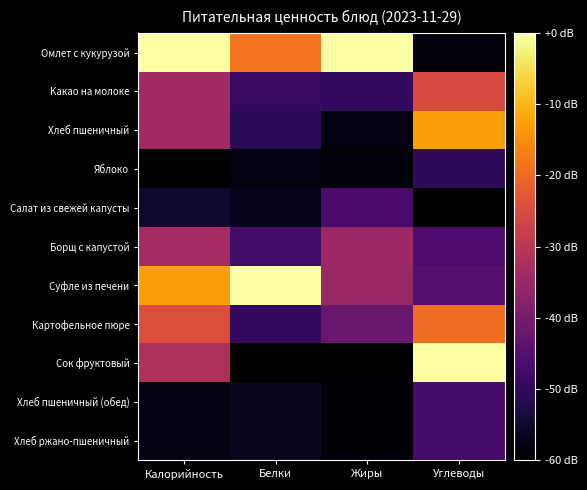

How many series are shown in this chart?

11